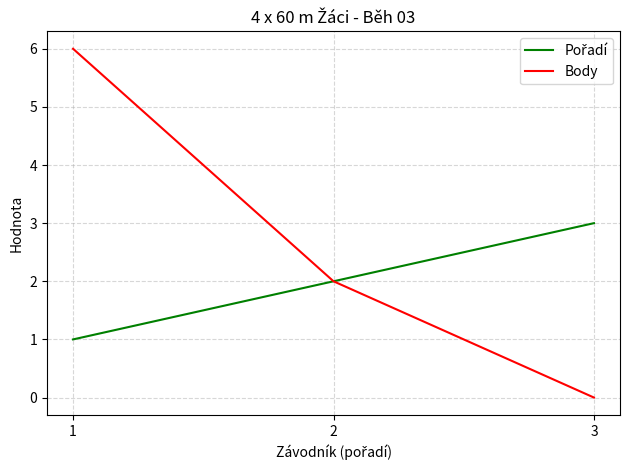

Which series has the largest total across all categories?

Body